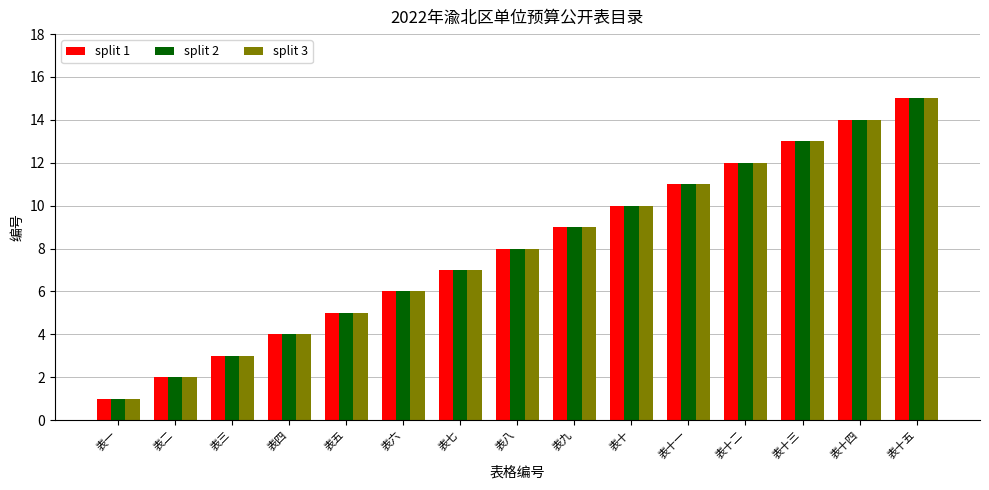

Which label corresponds to the smallest value in the chart?

表一